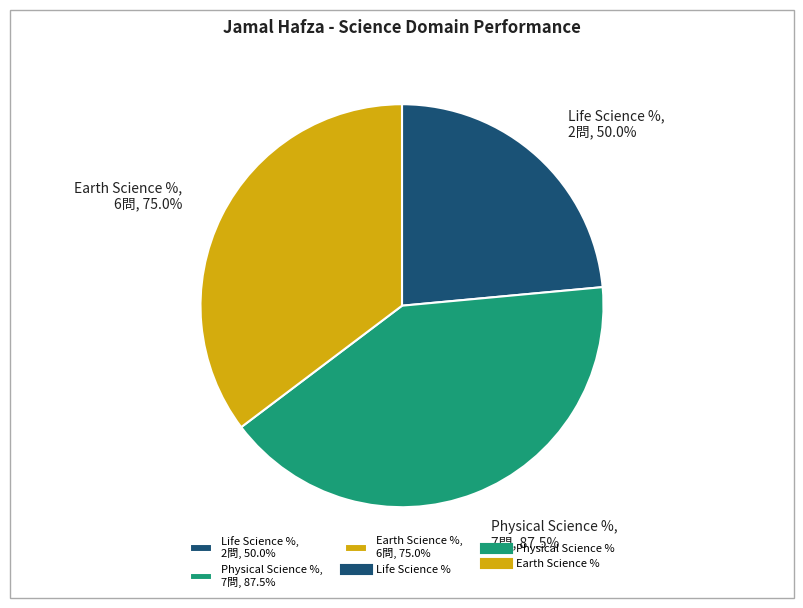

Is there a majority slice in this chart?

No